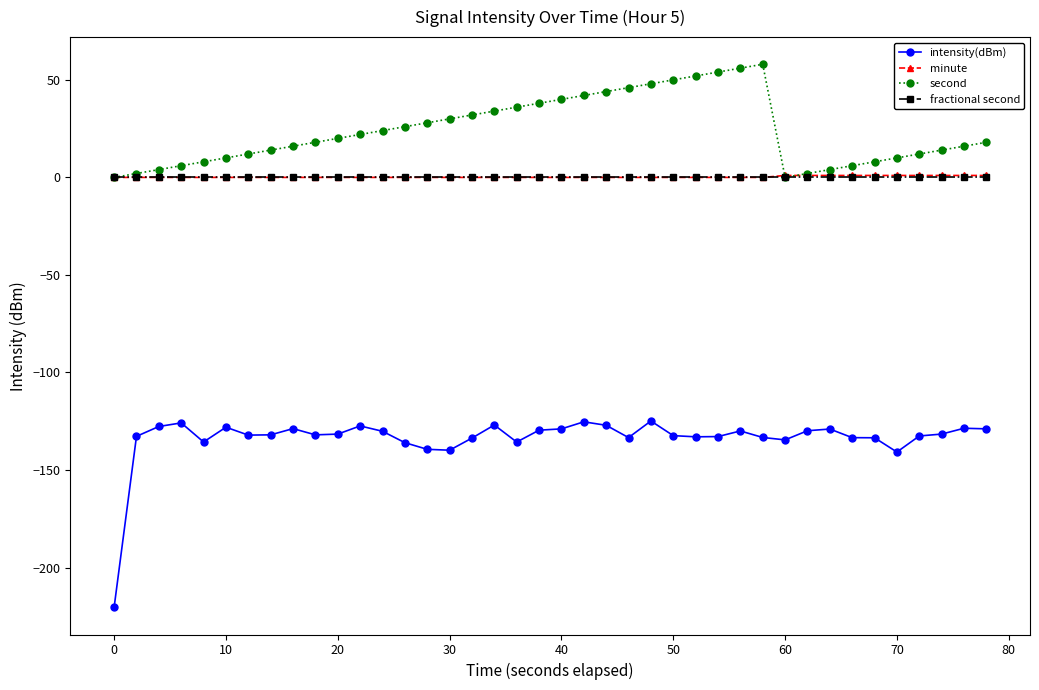

Which series has the largest total across all categories?

second